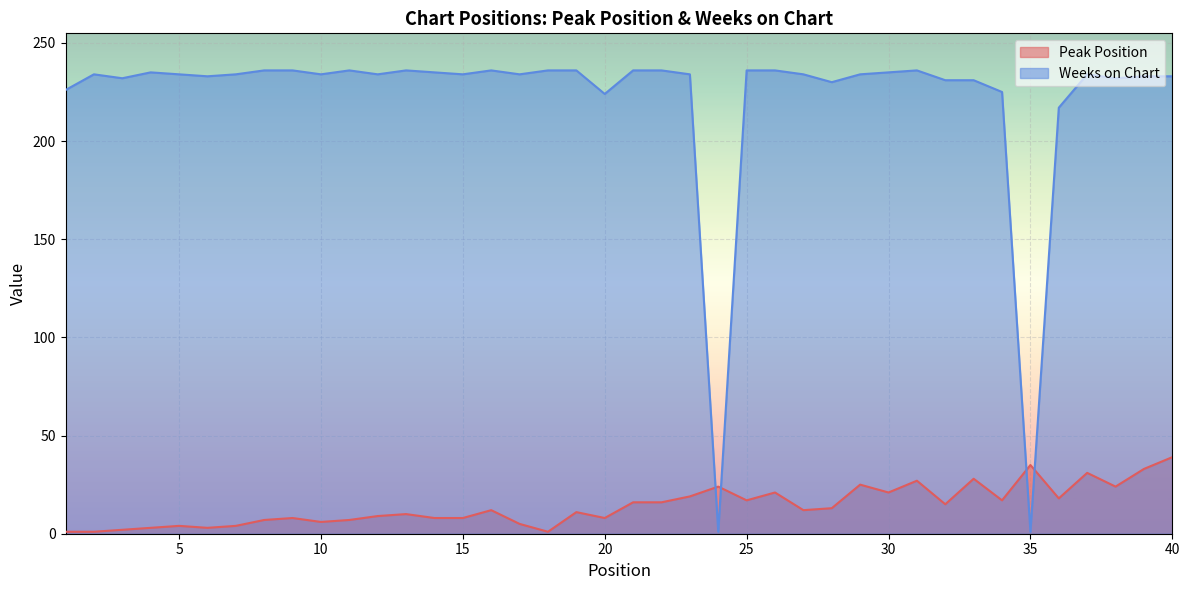

Where do Peak Position and Weeks on Chart first cross each other?

23 and 24